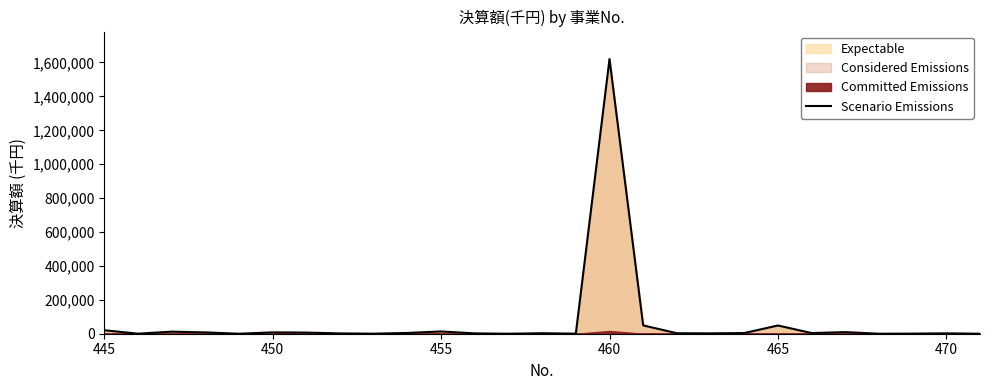

Does the chart display data point markers on the line(s)?

No